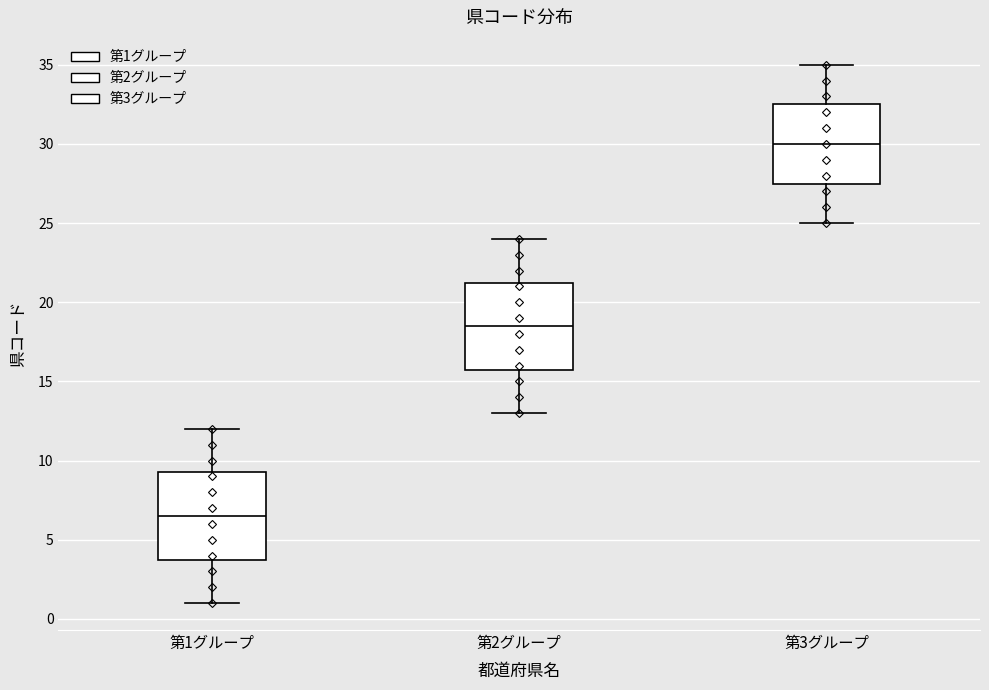

Which box has the lowest median line?

第1グループ